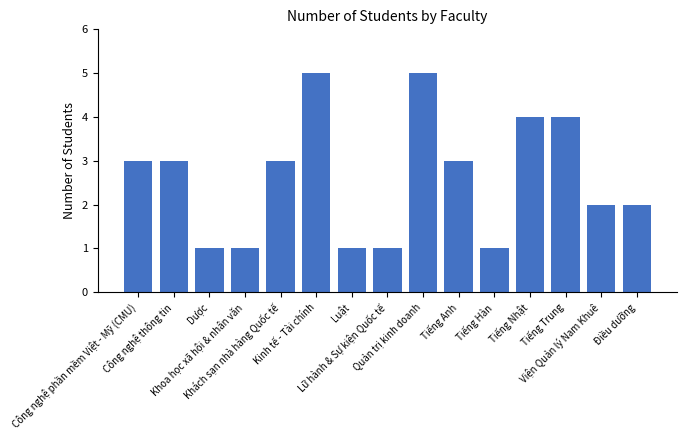

What is the maximum value shown in the chart?

5